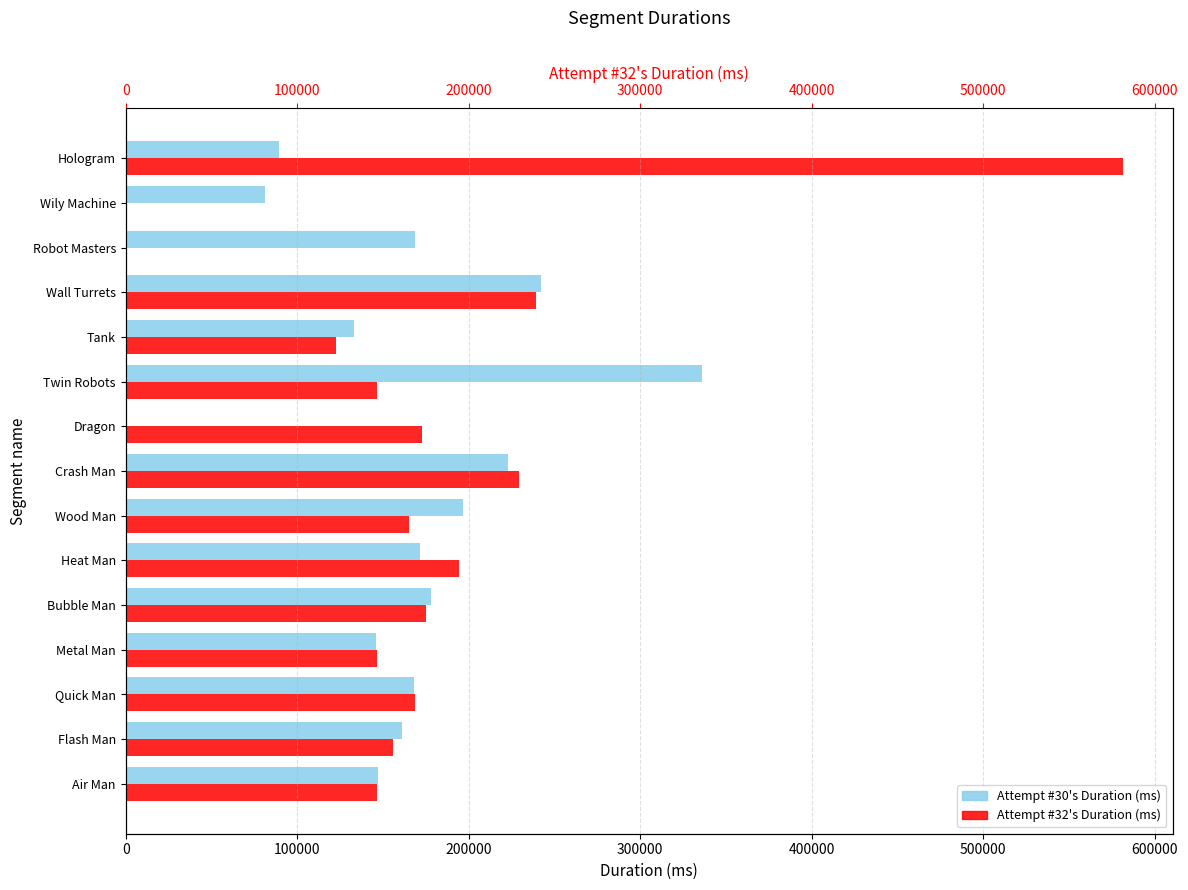

The value of Attempt #30's Duration (ms) at Flash Man is 215394. True or false?

False